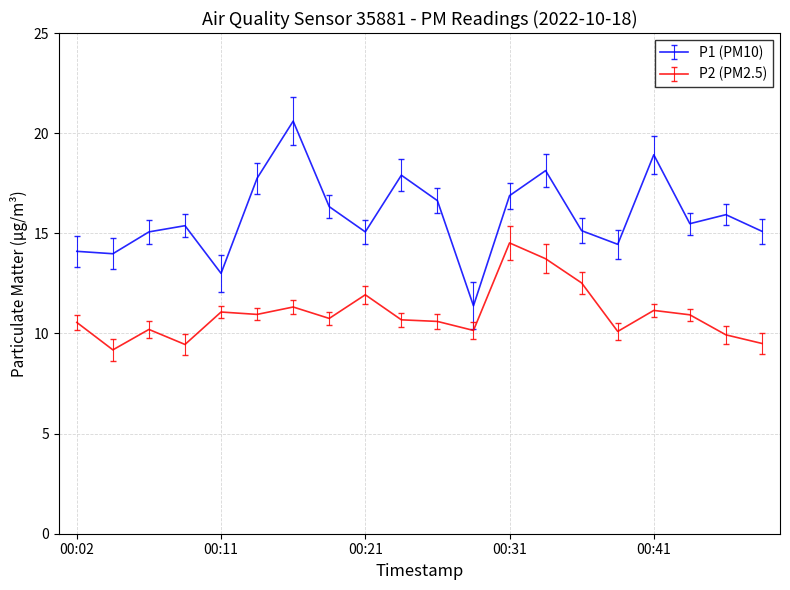

What is the minimum value for P1 (PM10)?

11.4